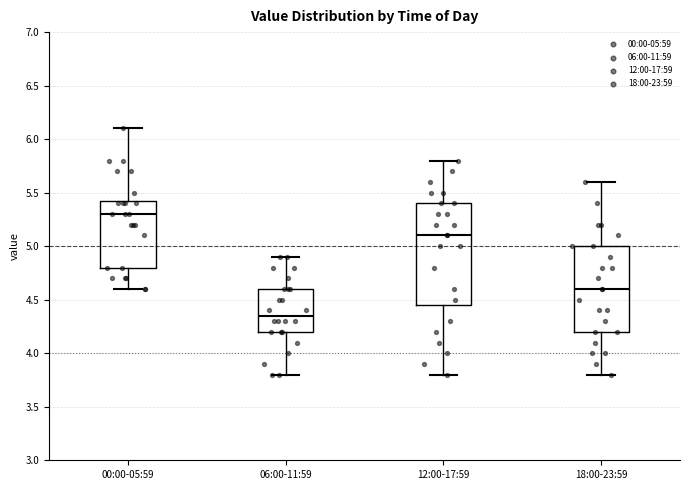

Where does the upper whisker of the box for 12:00-17:59 end on the y-axis? The values are not printed on the chart, so give them approximately, as read against the axis.

5.80